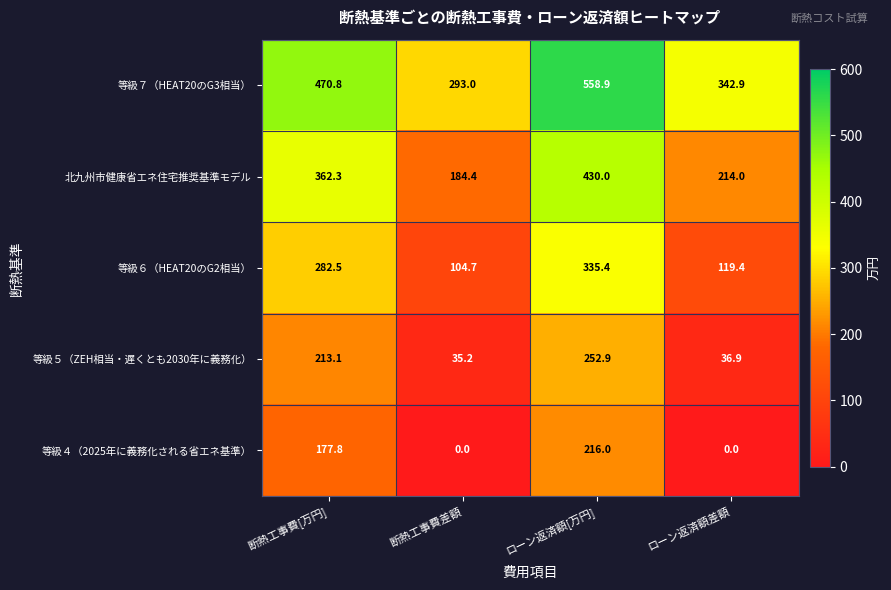

What is the total value across all series at 断熱工事費差額?

617.3